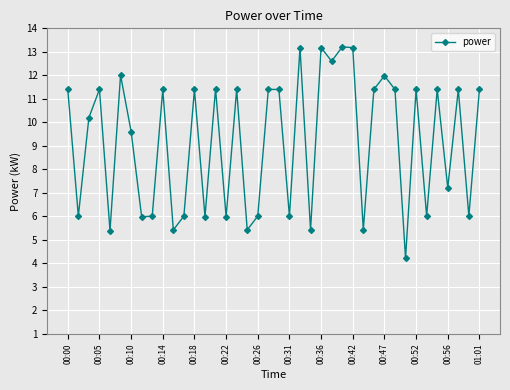

What is the smallest value displayed?

4.2